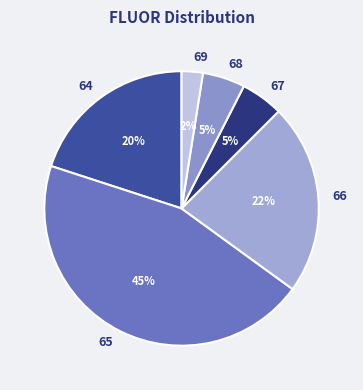

What is the largest slice in the pie chart?

65